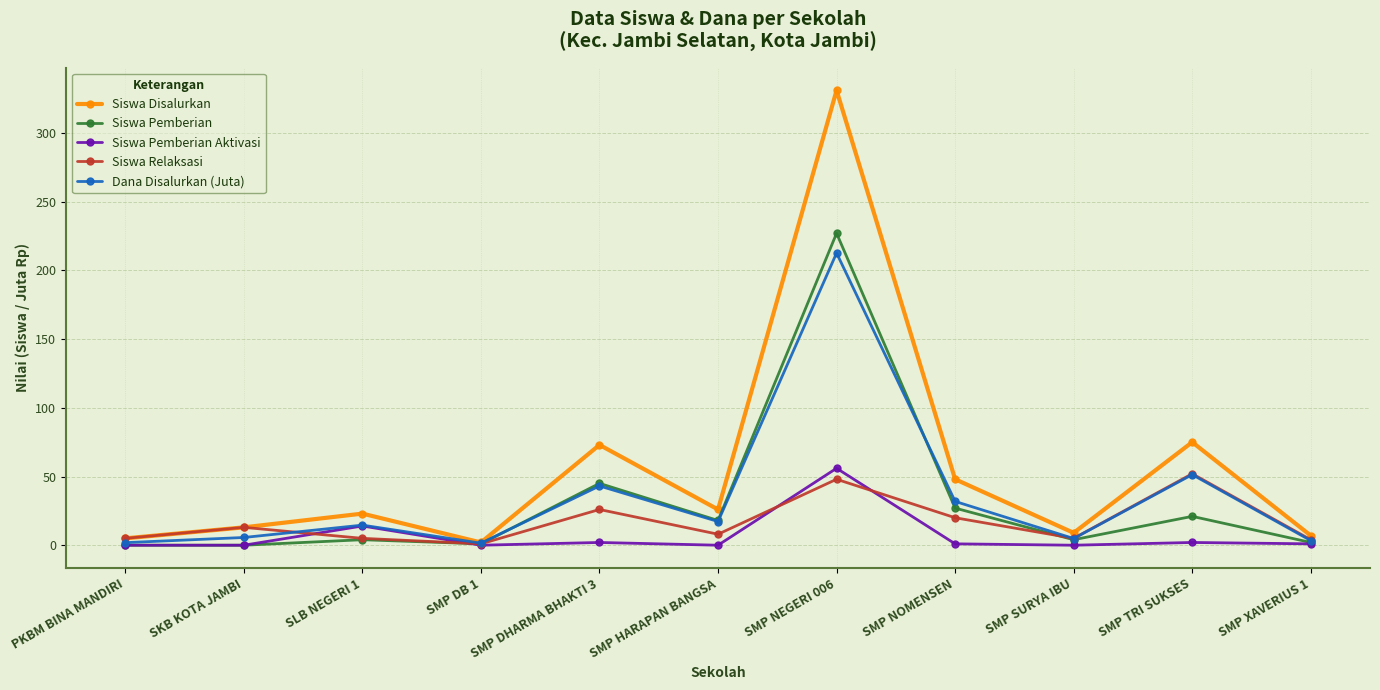

What is the spread (max minus min) of values at SLB NEGERI 1?

19.0